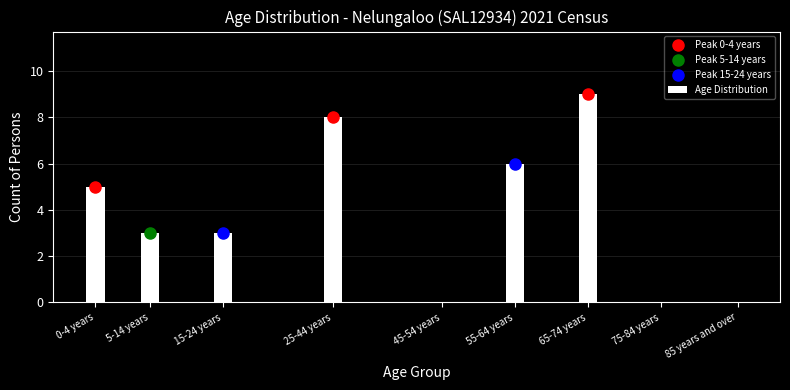

Reading right to left, what are all the values shown in this chart?

85 years and over=0	75-84 years=0	65-74 years=9	55-64 years=6	45-54 years=0	25-44 years=8	15-24 years=3	5-14 years=3	0-4 years=5